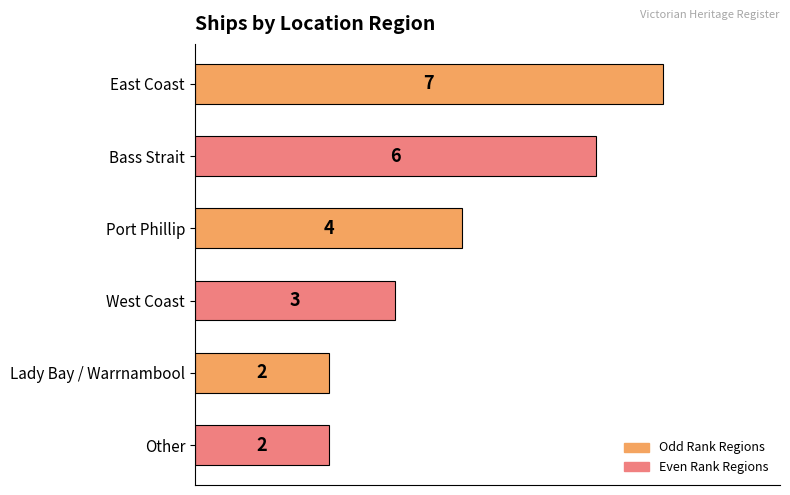

What is the difference between the second highest and minimum values?

4